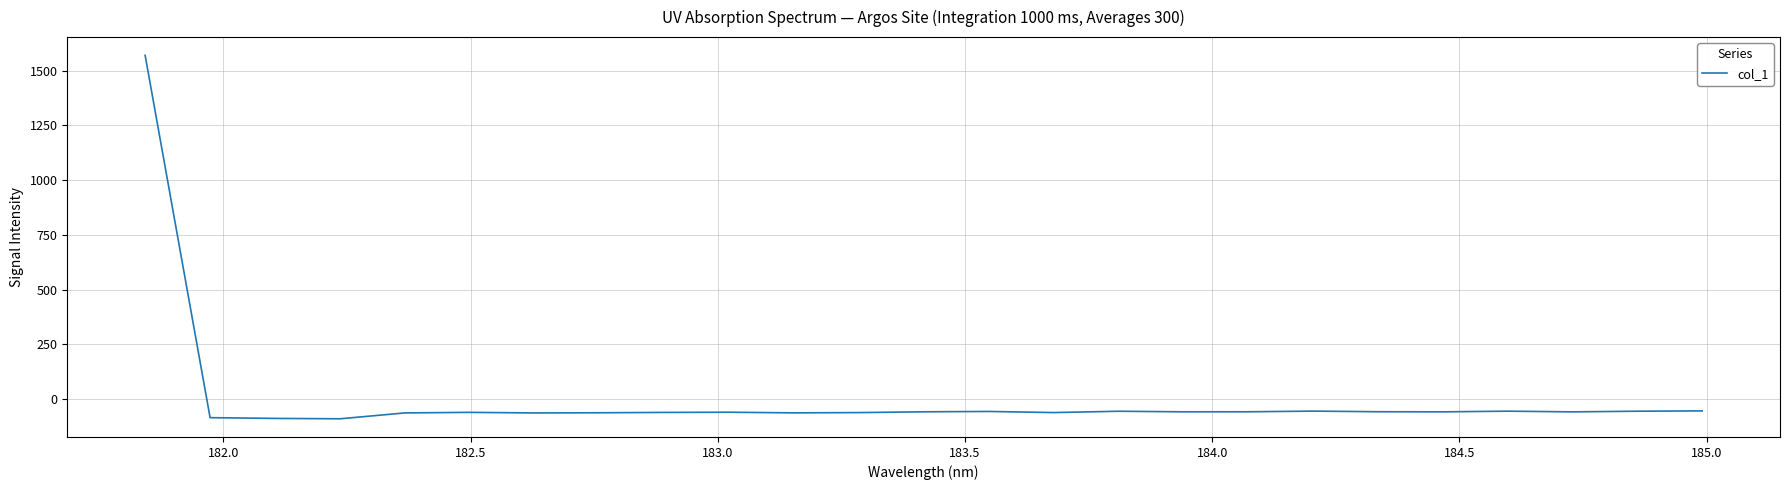

What is the maximum value shown in the chart?

1569.5